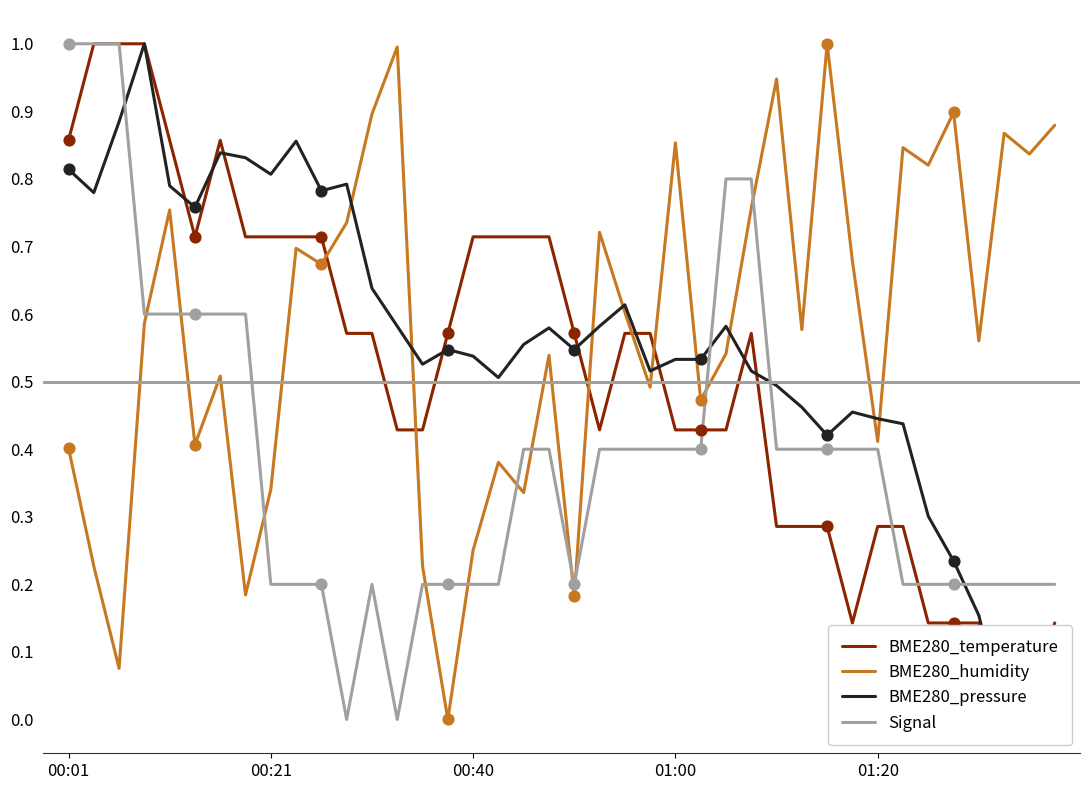

Which series has the largest Y range (max minus min)?

BME280_temperature